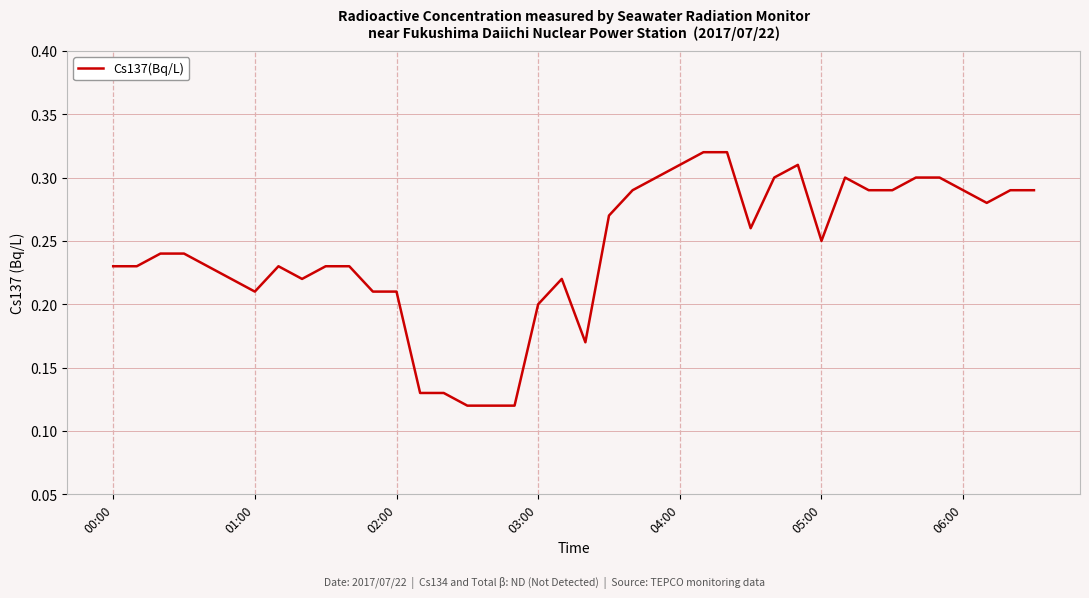

Does the chart have visible grid lines?

Yes